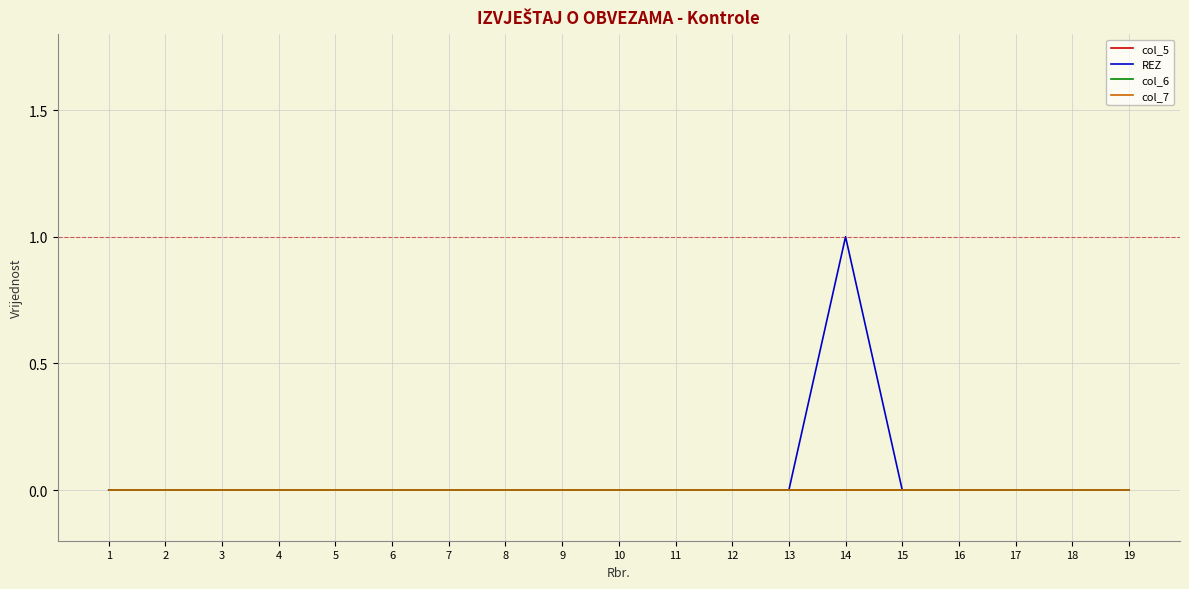

Does the chart have visible grid lines?

Yes